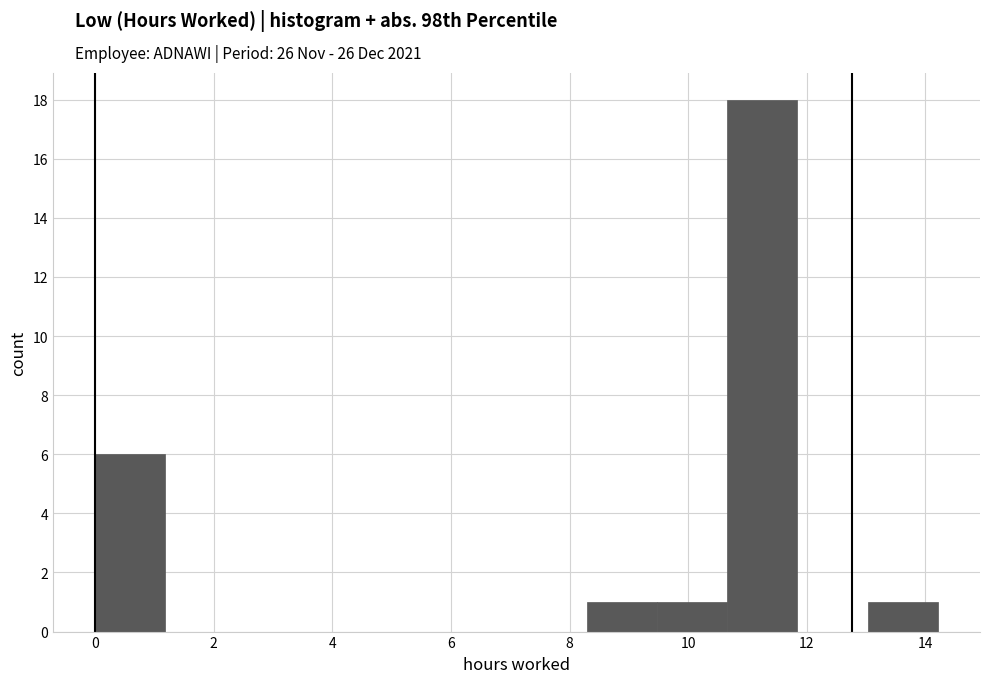

Reading left to right, list every bar in this chart as the range it spans on the x-axis followed by its height. Neither the bar edges nor the heights are printed on the chart, so give them approximately, as read against the axes.

0.0 to 1.2: 6
1.2 to 2.4: 0
2.4 to 3.6: 0
3.6 to 4.8: 0
4.8 to 6.0: 0
6.0 to 7.2: 0
7.2 to 8.2: 0
8.2 to 9.4: 1
9.4 to 10.6: 1
10.6 to 11.8: 18
11.8 to 13.0: 0
13.0 to 14.2: 1